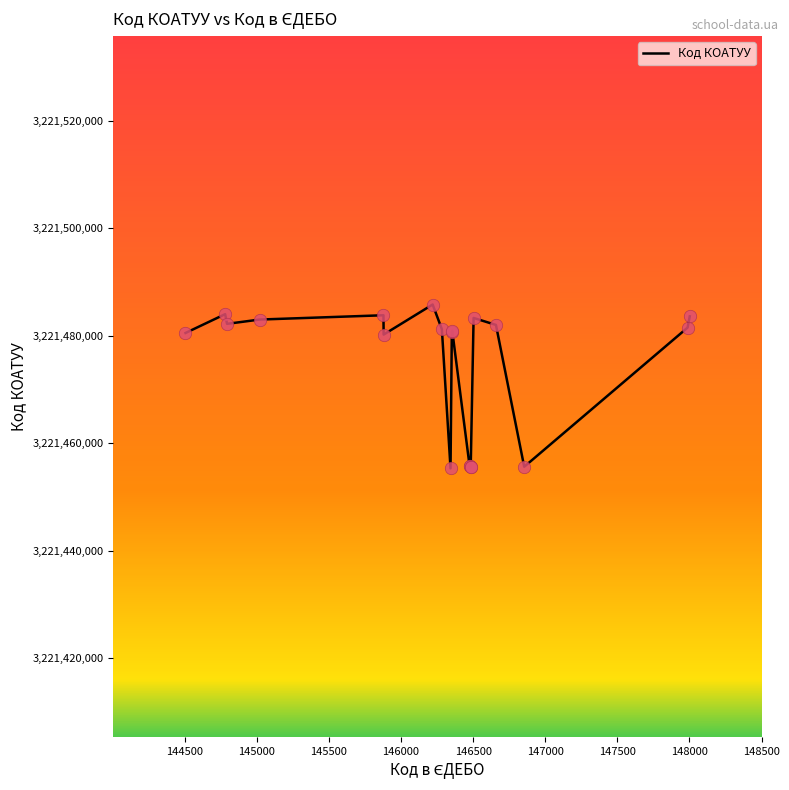

What is the smallest value displayed?

3221455300